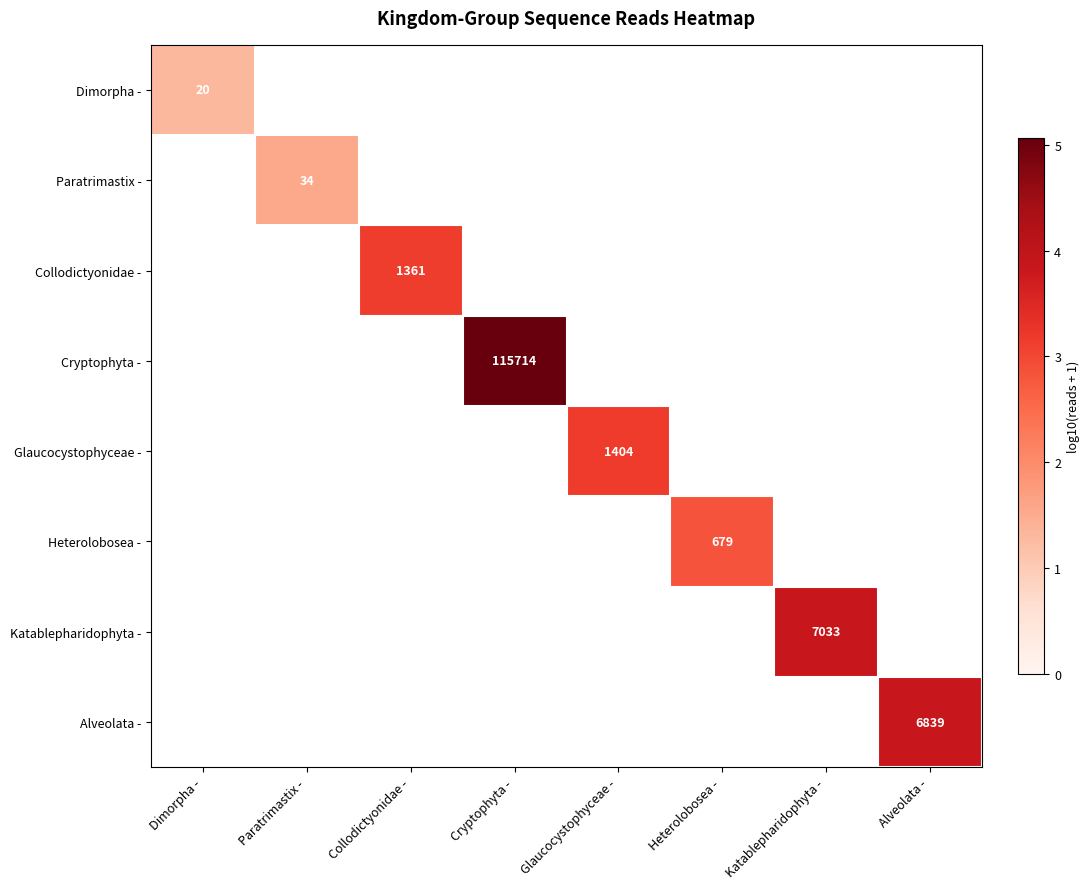

The Collodictyonidae - series shows 5.2 at Collodictyonidae -. True or false?

False